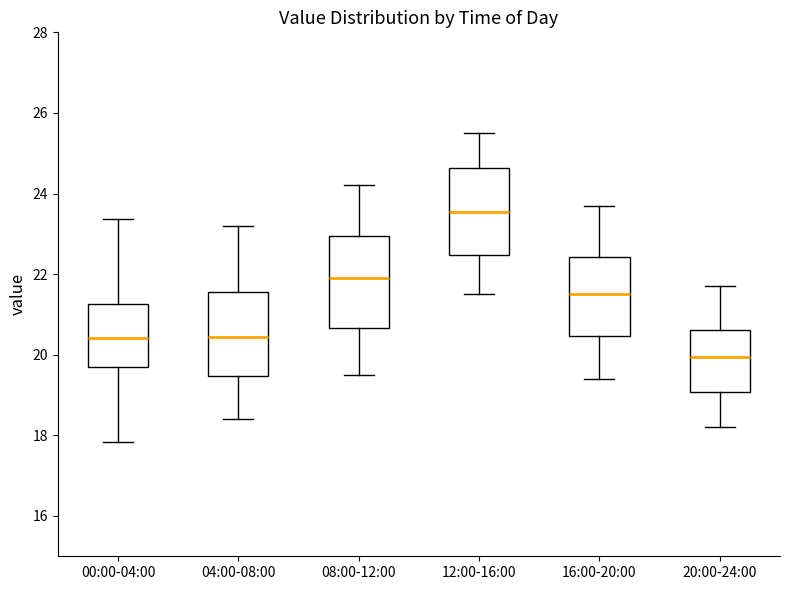

Where is the upper edge of the box for 16:00-20:00 on the y-axis? The values are not printed on the chart, so give them approximately, as read against the axis.

22.4